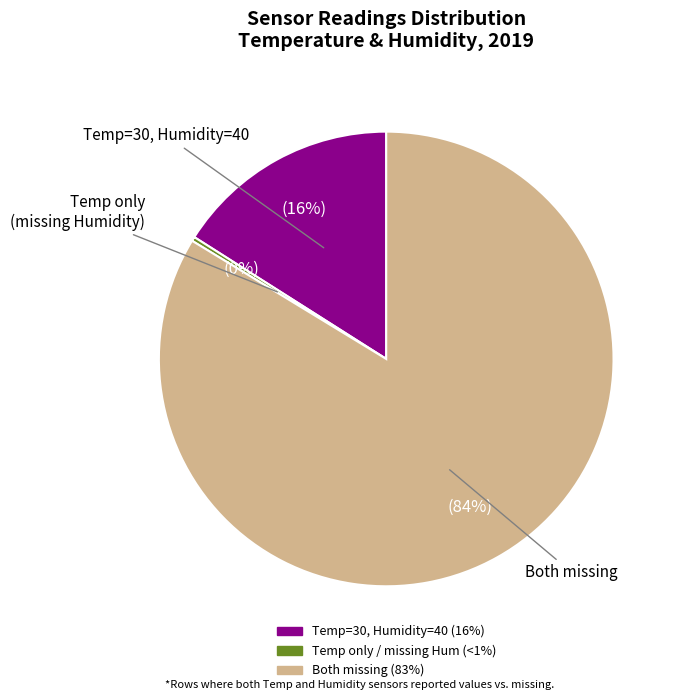

Is there a majority slice in this chart?

Yes